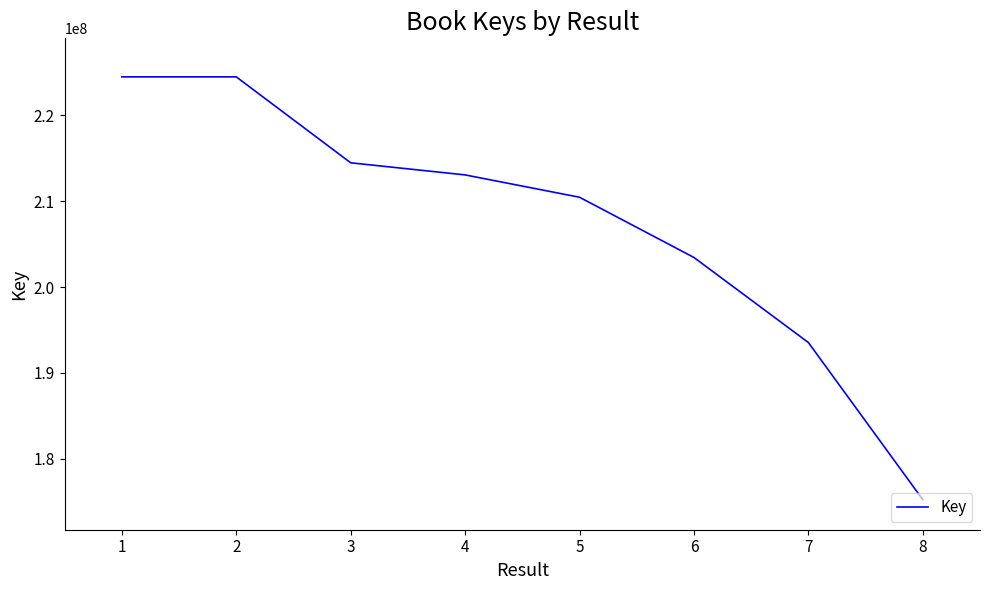

What is the difference between the values at 5 and 6?

7018741